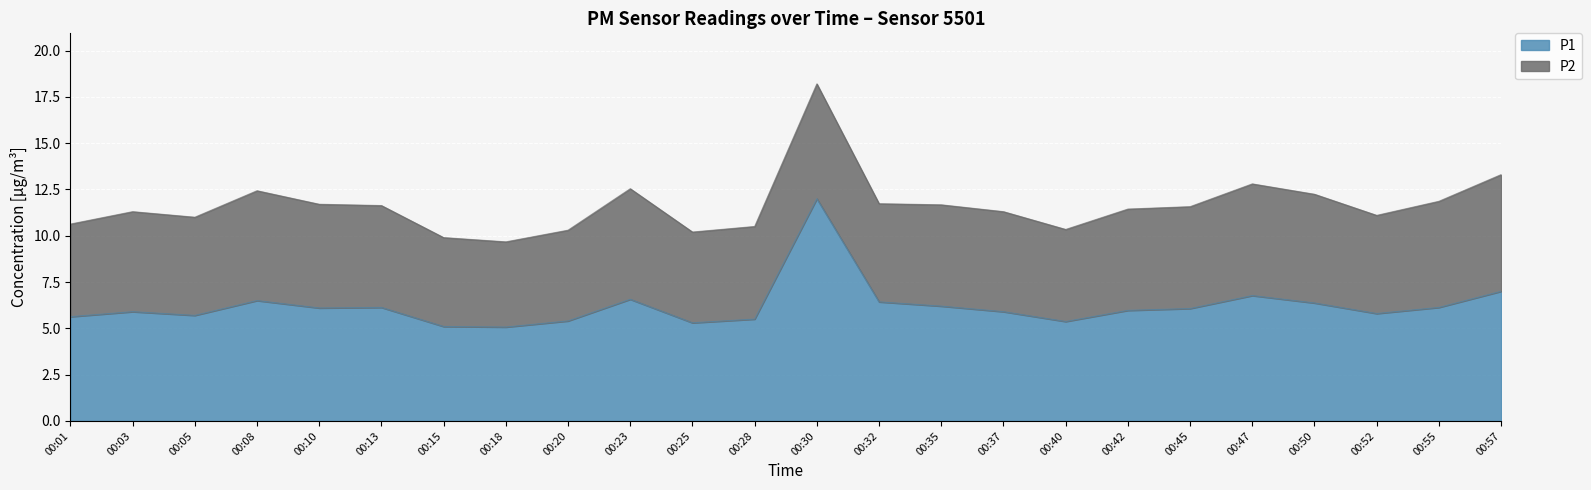

Read the value at 00:35.

6.2